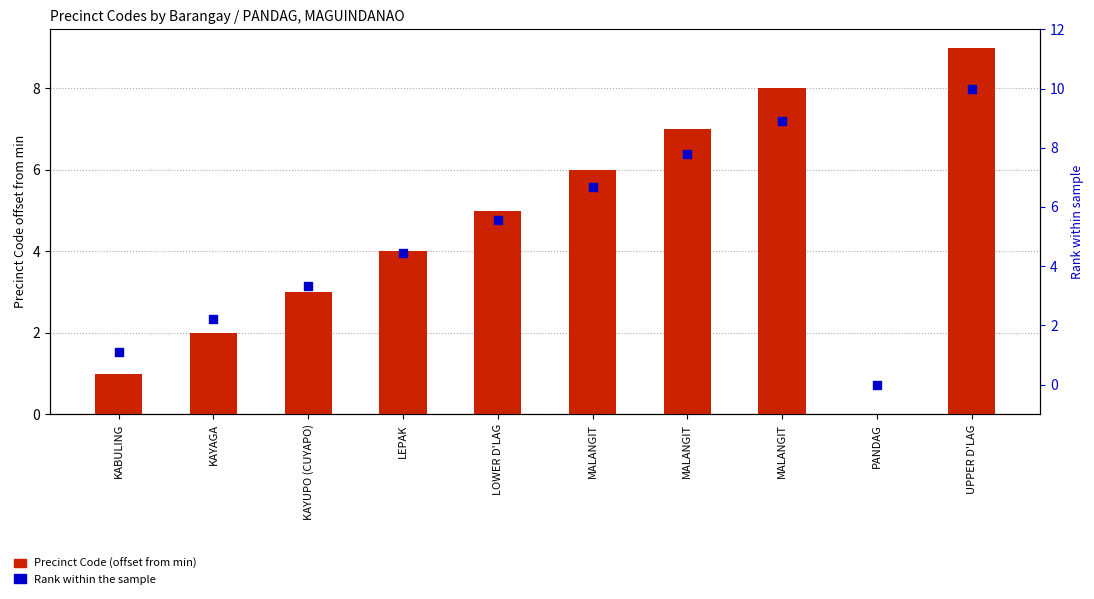

Which series reaches the maximum Y coordinate?

Rank within sample